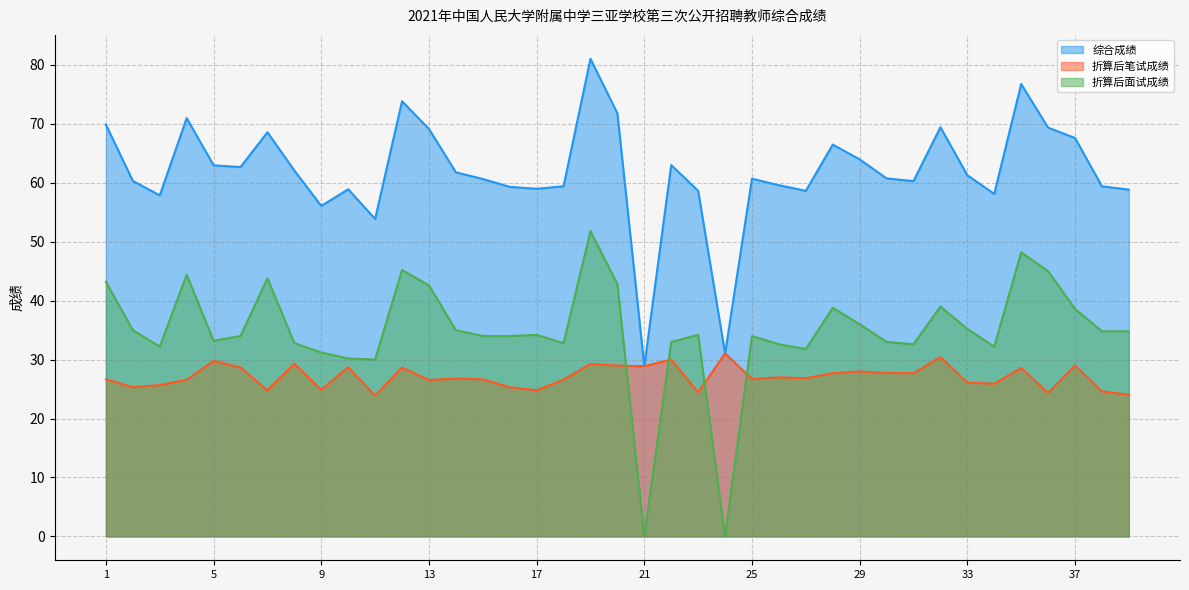

How many data points in 折算后面试成绩 are above 34?

20